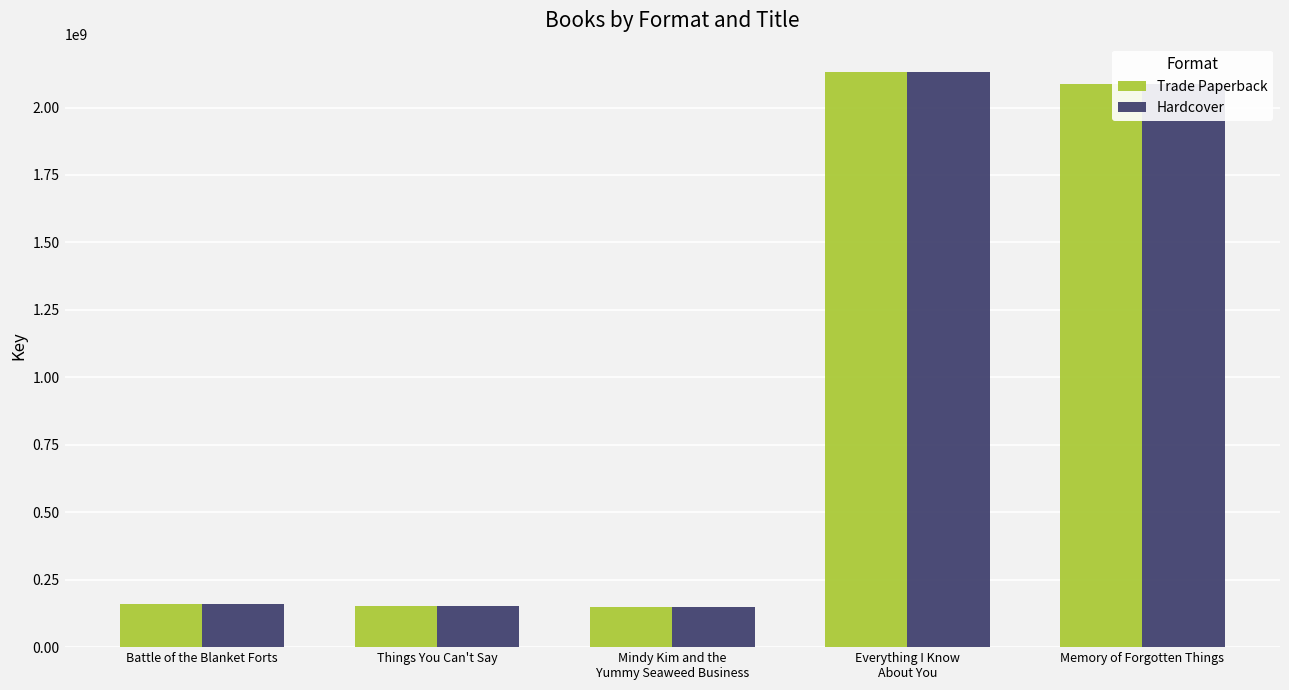

What is the total value across all series at Memory of Forgotten Things?

4173159262